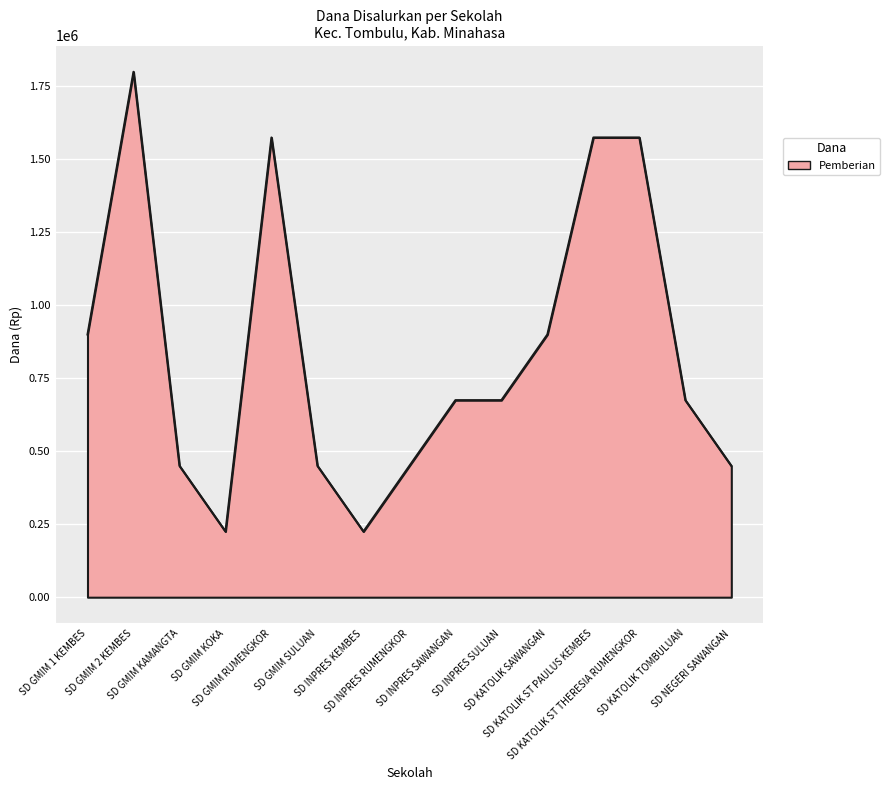

What is the label of the 4th point from the right?

SD KATOLIK ST PAULUS KEMBES